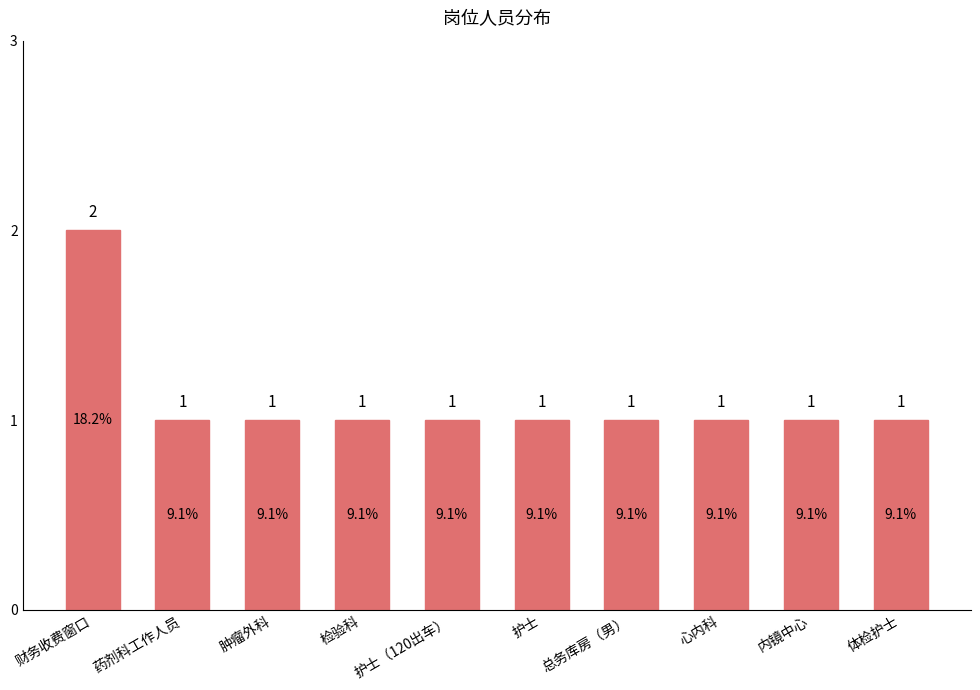

What position from the right is 肿瘤外科?

8